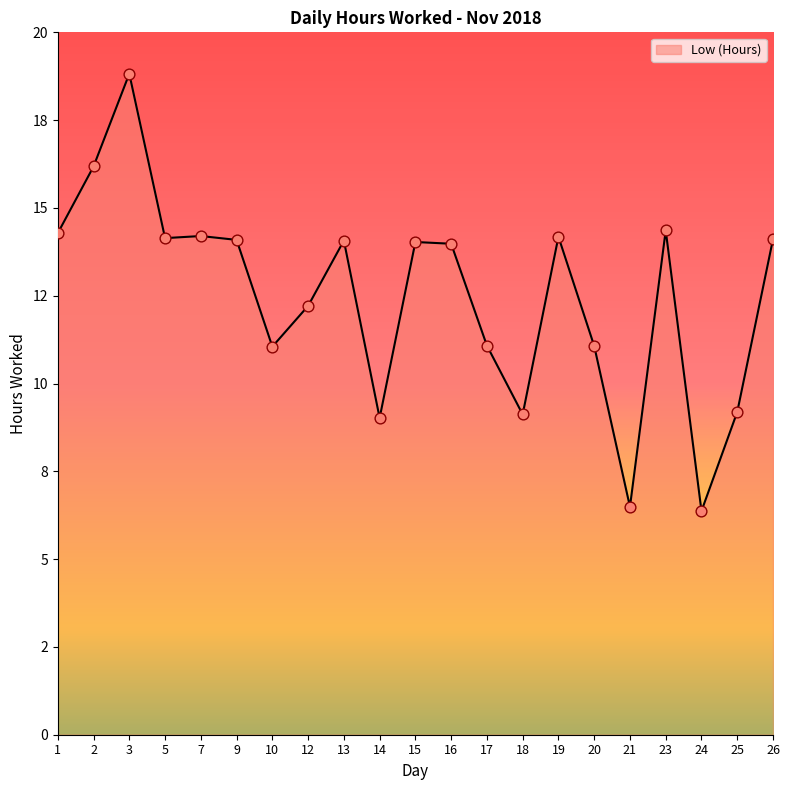

What is the change in value from 9 to 16?

-0.1